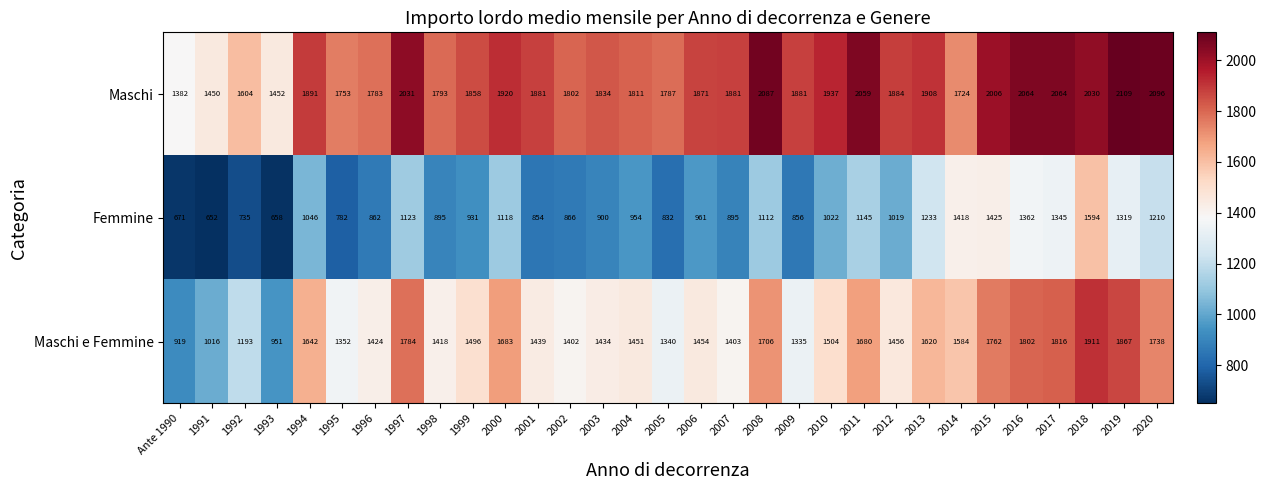

At which label does Maschi e Femmine first exceed 1456?

1994